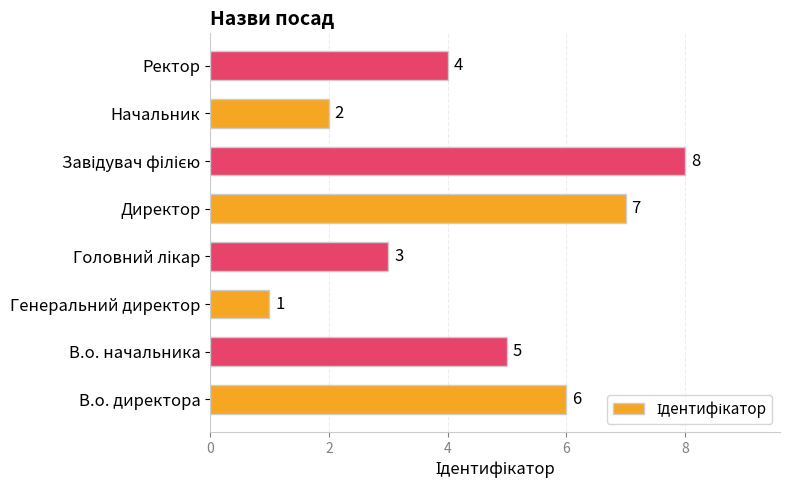

Count the number of categories in the chart.

8